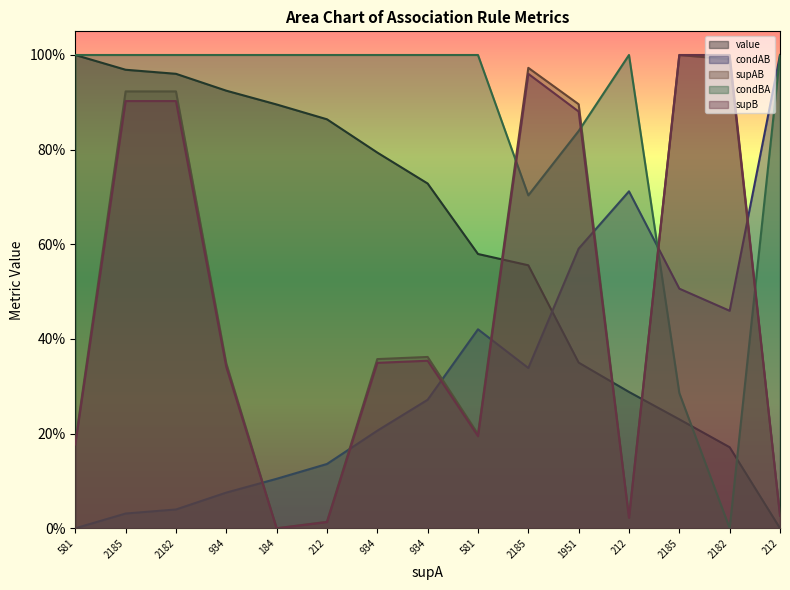

Reading left to right, extract all data points from this chart.

value: 1.0	1.0	1.0	0.9	0.9	0.9	0.8	0.7	0.6	0.6	0.4	0.3	0.2	0.2	0.0
condAB: 0.0	0.0	0.0	0.1	0.1	0.1	0.2	0.3	0.4	0.3	0.6	0.7	0.5	0.5	1.0
supAB: 0.2	0.9	0.9	0.3	0.0	0.0	0.4	0.4	0.2	1.0	0.9	0.0	1.0	1.0	0.0
condBA: 1.0	1.0	1.0	1.0	1.0	1.0	1.0	1.0	1.0	0.7	0.8	1.0	0.3	0.0	1.0
supB: 0.2	0.9	0.9	0.3	0.0	0.0	0.3	0.4	0.2	1.0	0.9	0.0	1.0	1.0	0.0